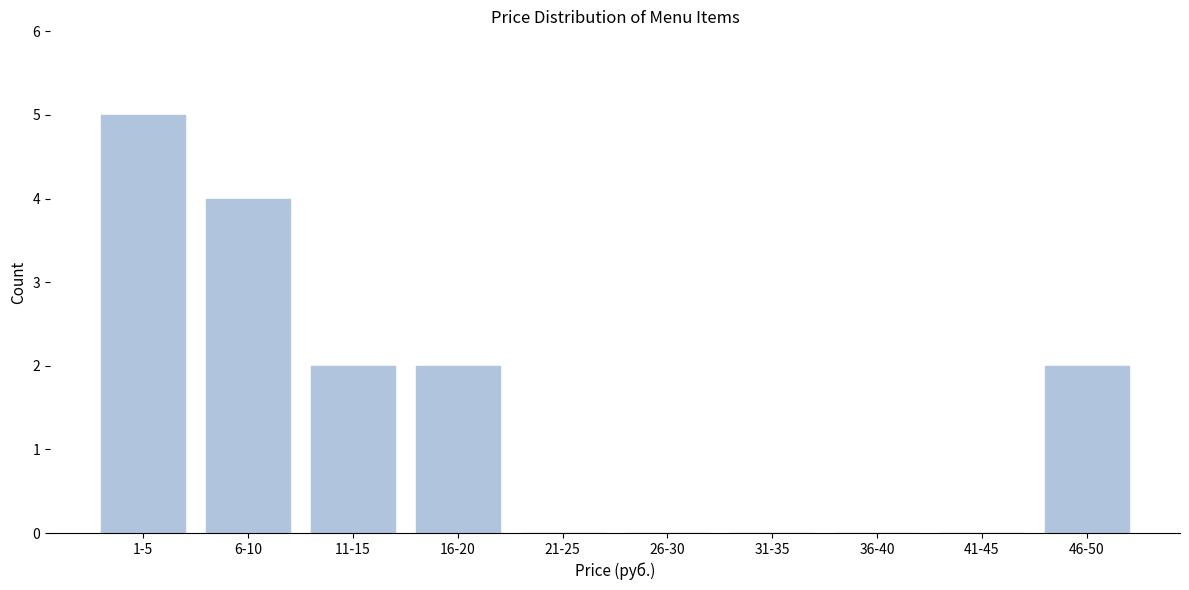

Reading left to right, list all the values displayed in this chart.

1-5=5	6-10=4	11-15=2	16-20=2	21-25=0	26-30=0	31-35=0	36-40=0	41-45=0	46-50=2